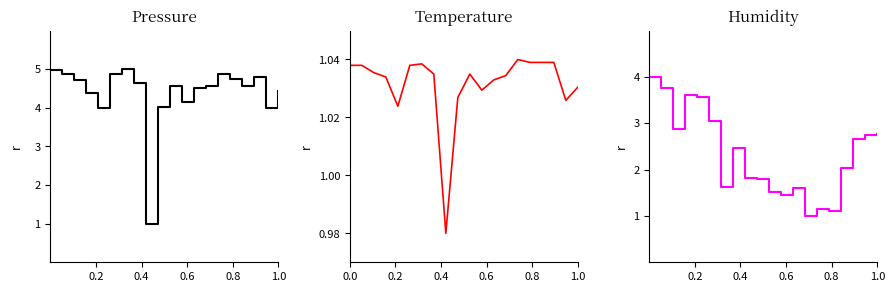

What is the minimum value for pressure?

1.0